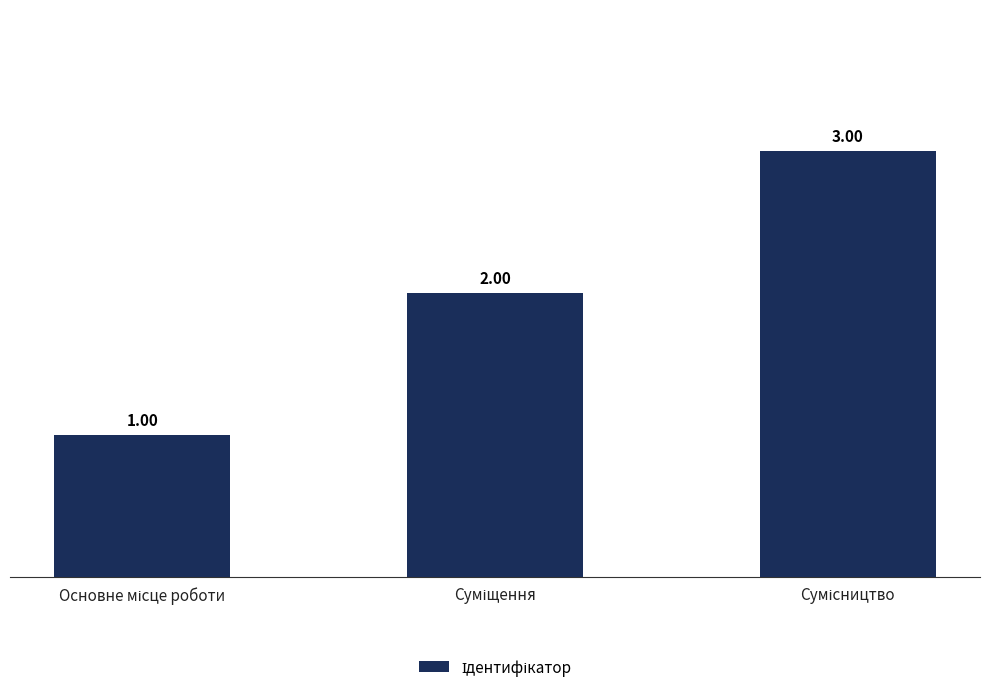

What is the difference between the maximum and second lowest values?

1